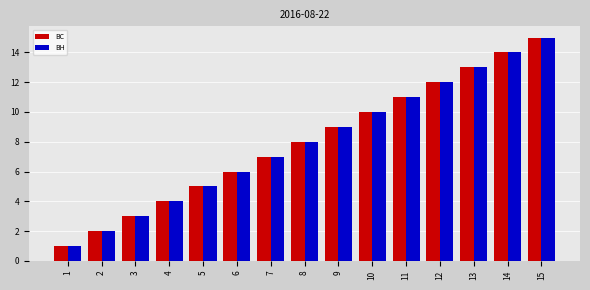

What is the maximum value for ВС?

15